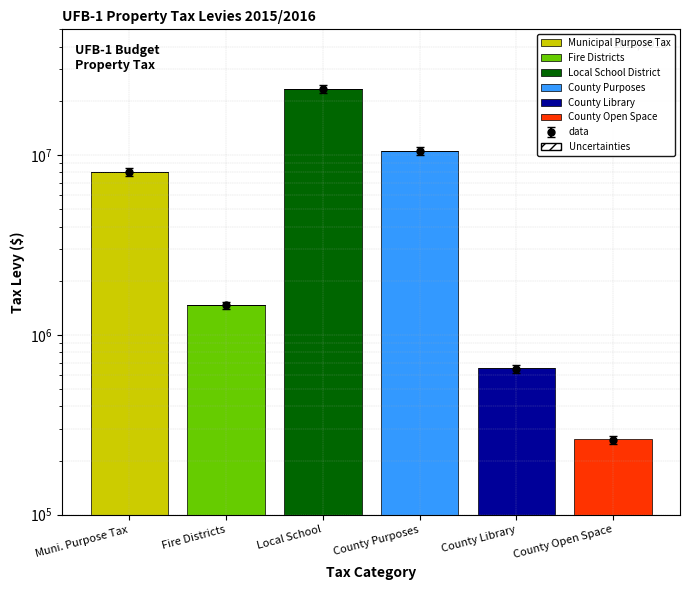

How many categories are shown in the chart?

6